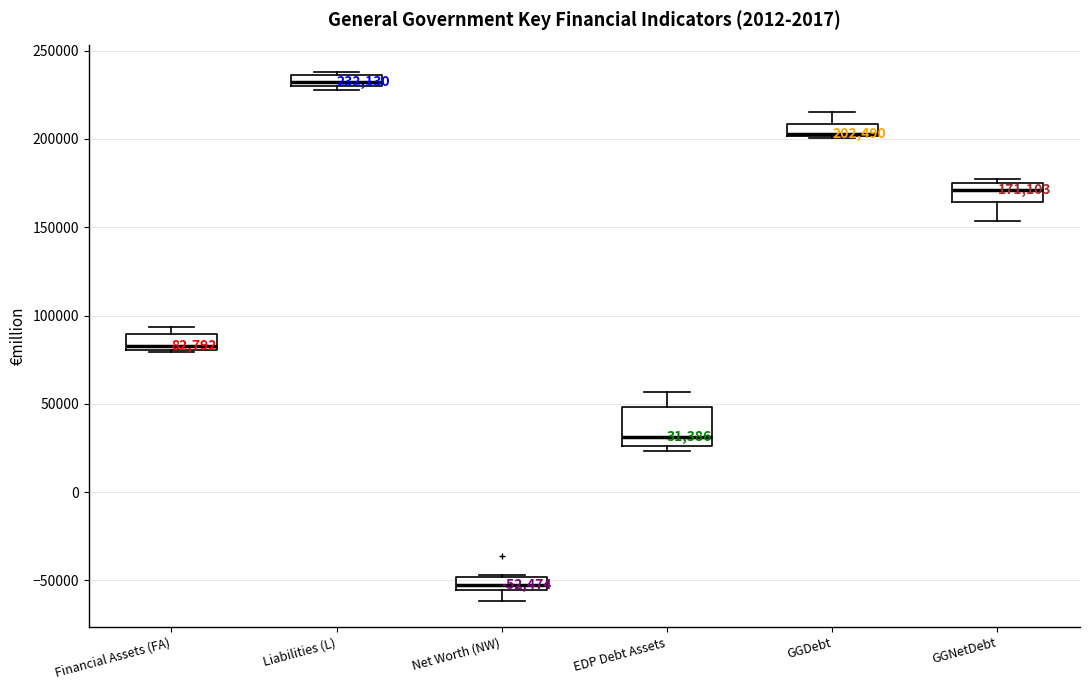

Comparing the boxes themselves (not the whiskers), which one is the tallest?

EDP Debt Assets